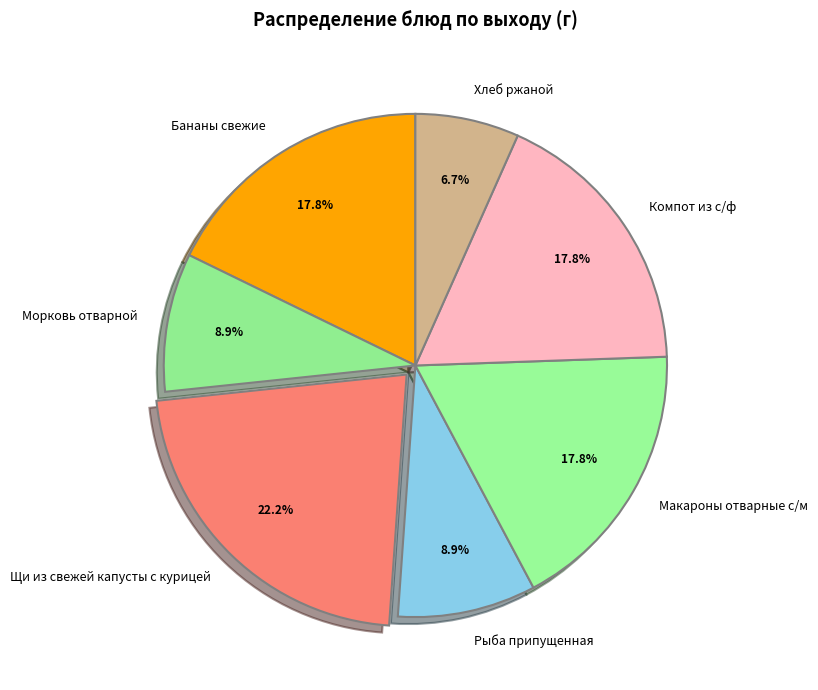

Which has a higher value, Бананы свежие or Хлеб ржаной?

Бананы свежие